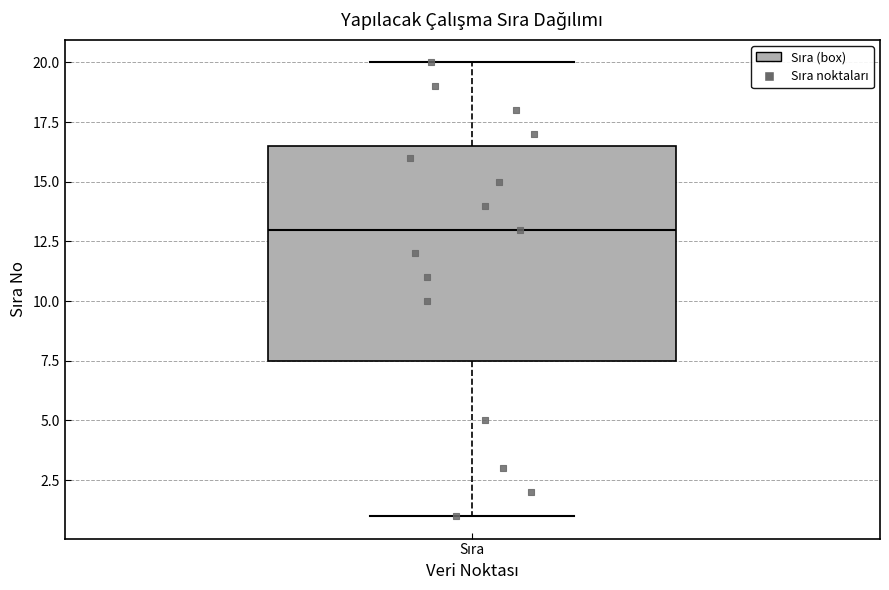

Where is the upper edge of the box for Sıra on the y-axis? The values are not printed on the chart, so give them approximately, as read against the axis.

16.5